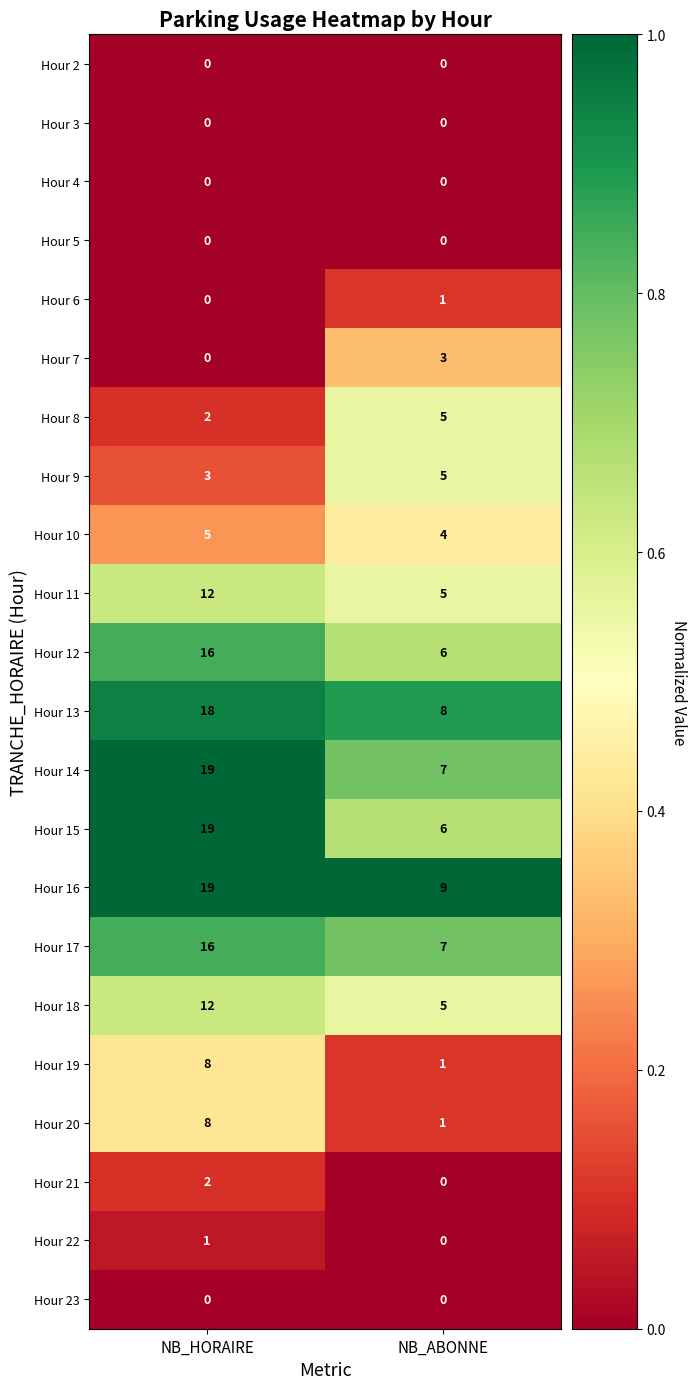

Which series has the largest total across all categories?

Hour 16